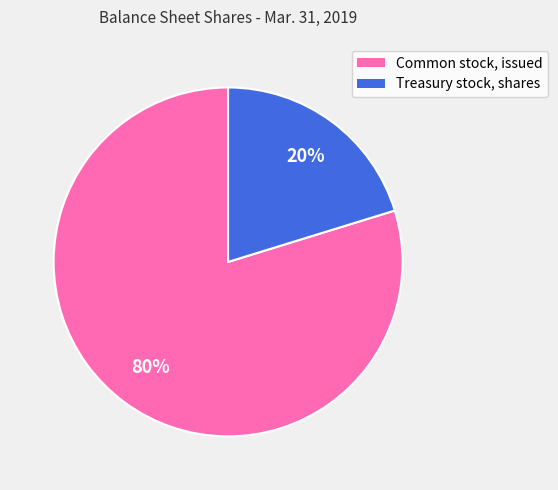

To the nearest percent, what is the difference between the largest and smallest slice percentages?

60%